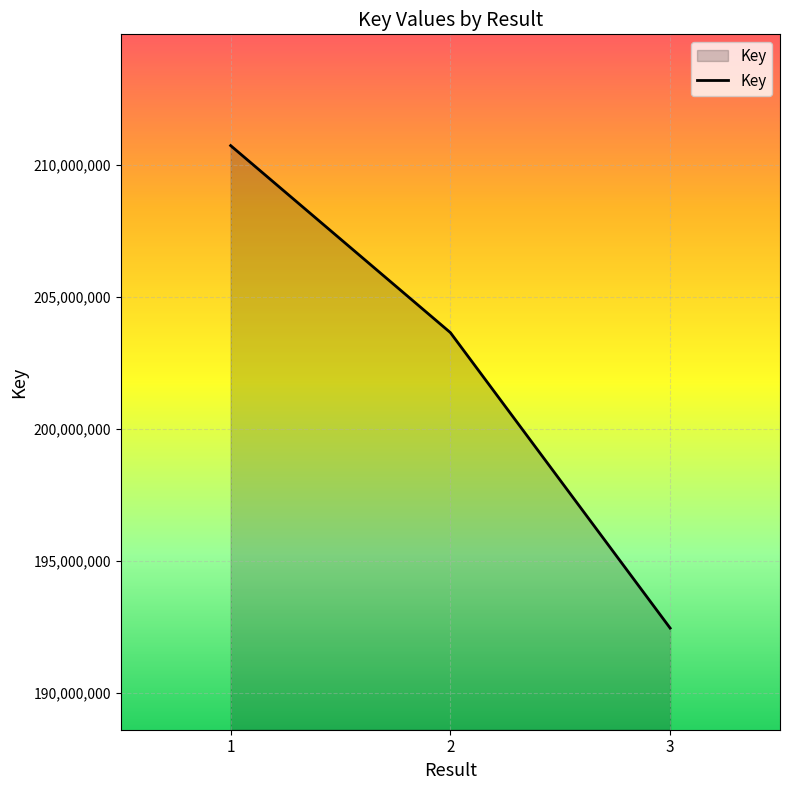

What is the smallest value displayed?

192466873